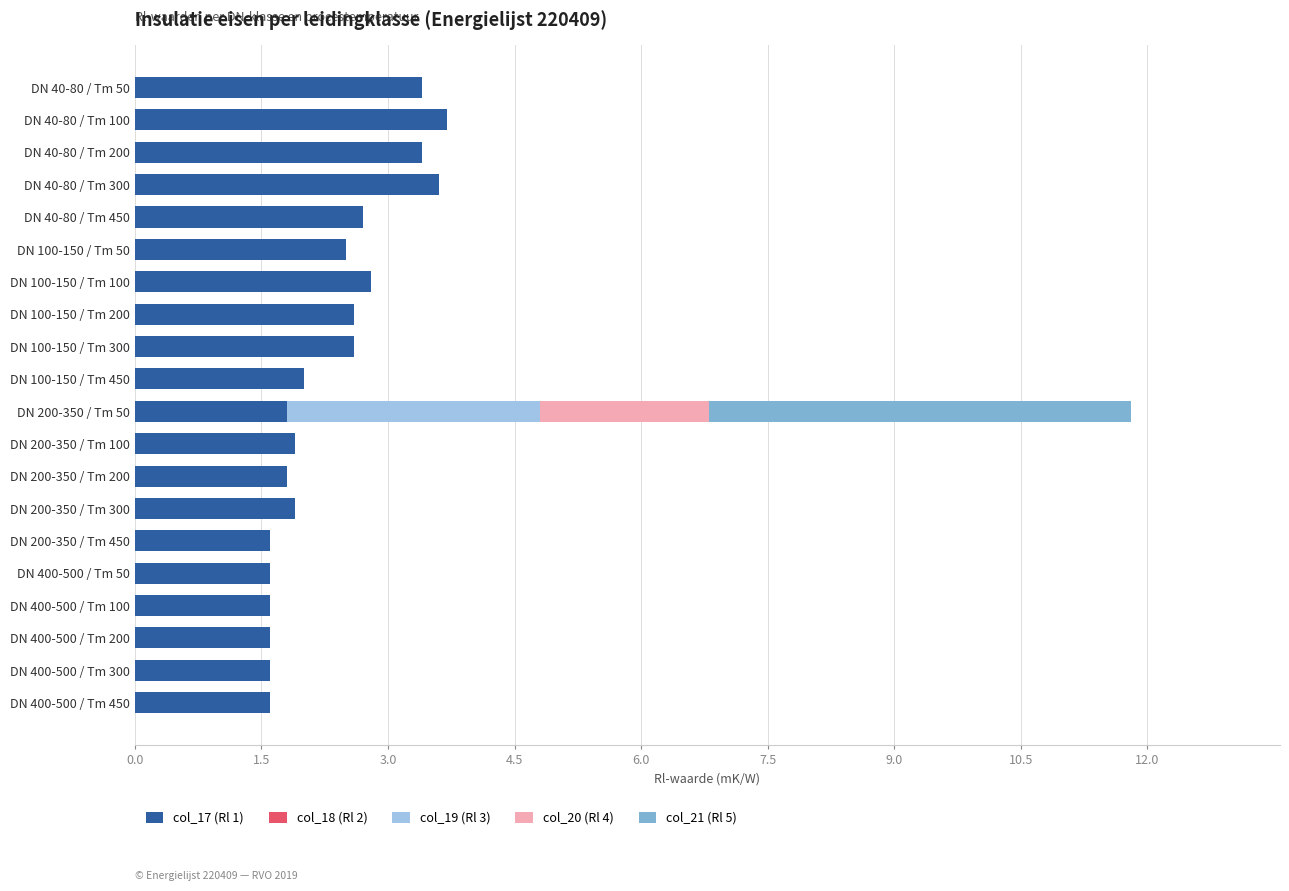

What is the sum of all col_17 (Rl 1) values?

46.3